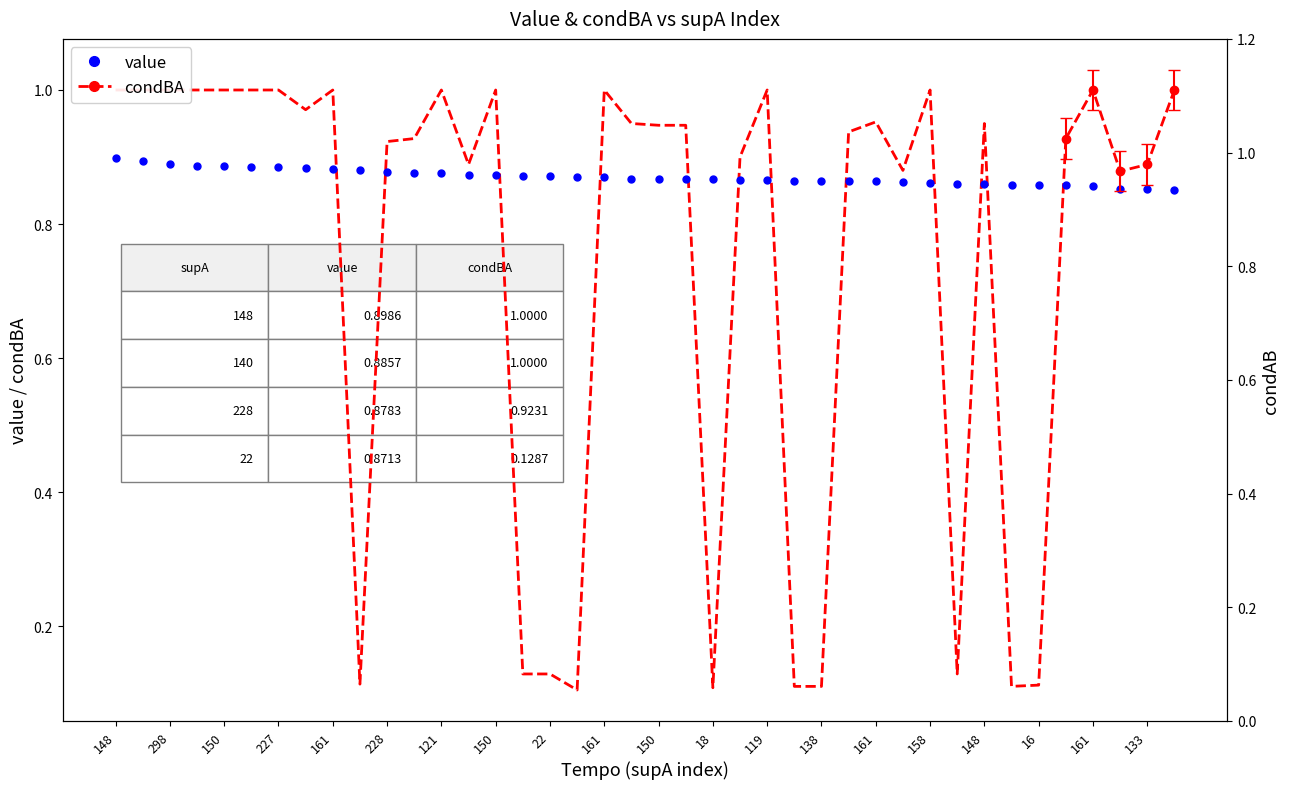

What is the label of the 6th point from the left?

228